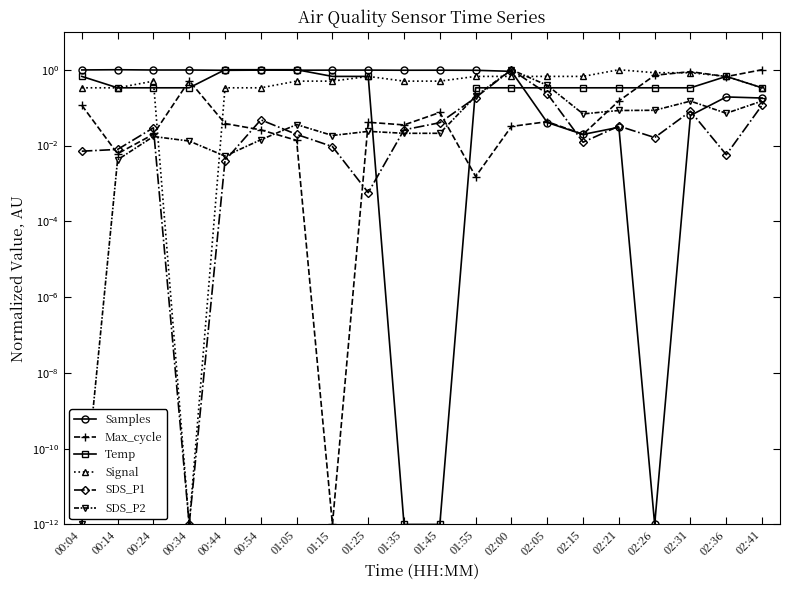

Reading left to right, transcribe all the data shown in this chart.

Samples: 00:04=1.0	00:14=1.0	00:24=1.0	00:34=1.0	00:44=1.0	00:54=1.0	01:05=1.0	01:15=1.0	01:25=1.0	01:35=1.0	01:45=1.0	01:55=1.0	02:00=0.9	02:05=0.0	02:15=0.0	02:21=0.0	02:26=0.0	02:31=0.1	02:36=0.2	02:41=0.2
Max_cycle: 00:04=0.1	00:14=0.0	00:24=0.0	00:34=0.5	00:44=0.0	00:54=0.0	01:05=0.0	01:15=0.0	01:25=0.0	01:35=0.0	01:45=0.1	01:55=0.0	02:00=0.0	02:05=0.0	02:15=0.0	02:21=0.2	02:26=0.7	02:31=0.9	02:36=0.7	02:41=1.0
Temp: 00:04=0.7	00:14=0.3	00:24=0.3	00:34=0.3	00:44=1.0	00:54=1.0	01:05=1.0	01:15=0.7	01:25=0.7	01:35=0.0	01:45=0.0	01:55=0.3	02:00=0.3	02:05=0.3	02:15=0.3	02:21=0.3	02:26=0.3	02:31=0.3	02:36=0.7	02:41=0.3
Signal: 00:04=0.3	00:14=0.3	00:24=0.5	00:34=0.0	00:44=0.3	00:54=0.3	01:05=0.5	01:15=0.5	01:25=0.7	01:35=0.5	01:45=0.5	01:55=0.7	02:00=0.7	02:05=0.7	02:15=0.7	02:21=1.0	02:26=0.8	02:31=0.8	02:36=0.7	02:41=0.3
SDS_P1: 00:04=0.0	00:14=0.0	00:24=0.0	00:34=0.0	00:44=0.0	00:54=0.0	01:05=0.0	01:15=0.0	01:25=0.0	01:35=0.0	01:45=0.0	01:55=0.2	02:00=1.0	02:05=0.2	02:15=0.0	02:21=0.0	02:26=0.0	02:31=0.1	02:36=0.0	02:41=0.1
SDS_P2: 00:04=0.0	00:14=0.0	00:24=0.0	00:34=0.0	00:44=0.0	00:54=0.0	01:05=0.0	01:15=0.0	01:25=0.0	01:35=0.0	01:45=0.0	01:55=0.2	02:00=1.0	02:05=0.4	02:15=0.1	02:21=0.1	02:26=0.1	02:31=0.1	02:36=0.1	02:41=0.1